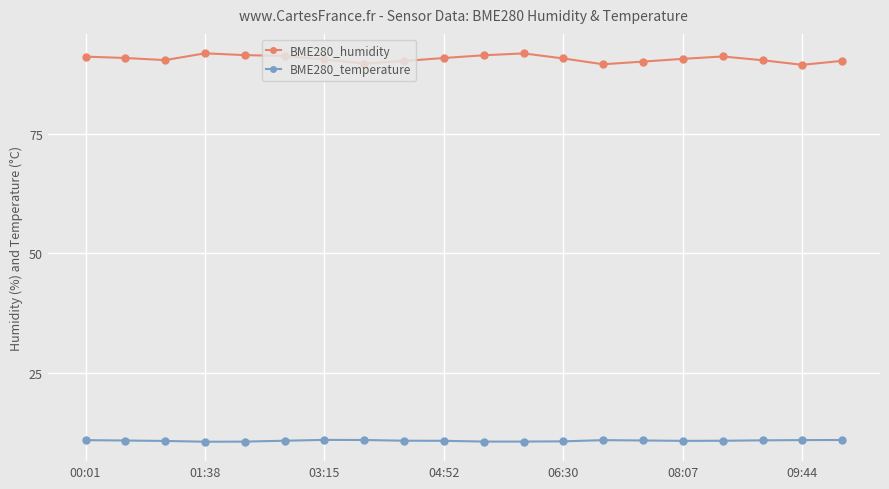

What is the average value of the BME280_temperature series?

10.9